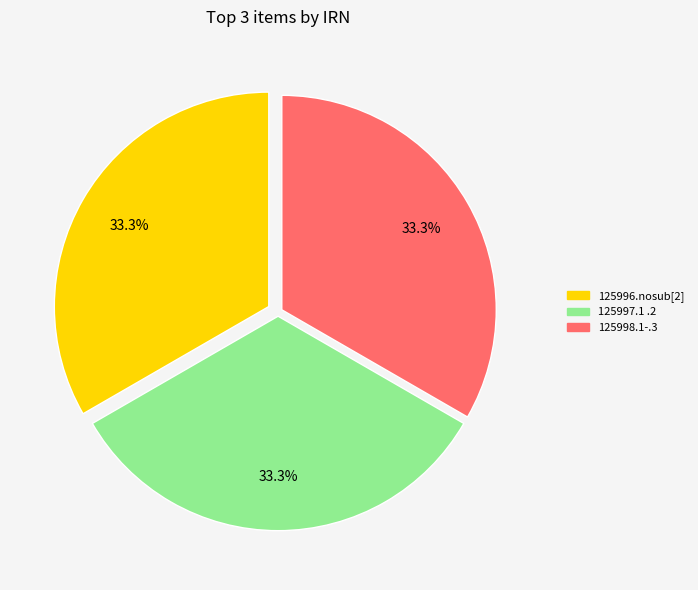

How many segments does this pie chart have?

3